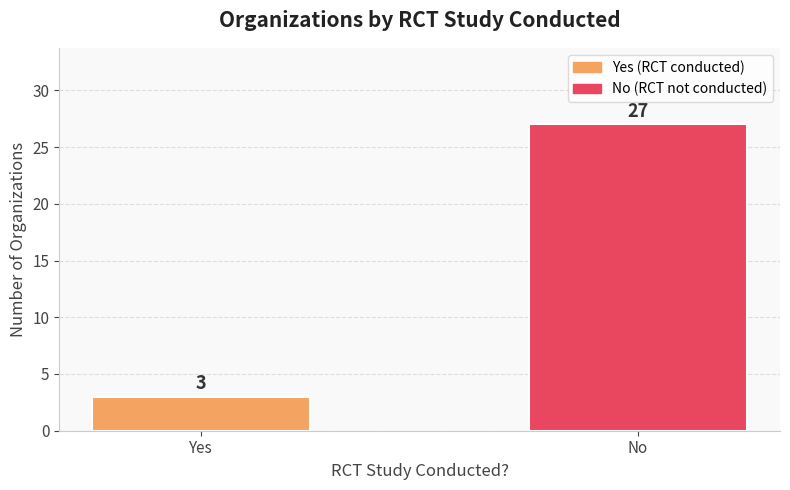

What is the difference between the maximum and minimum values?

24